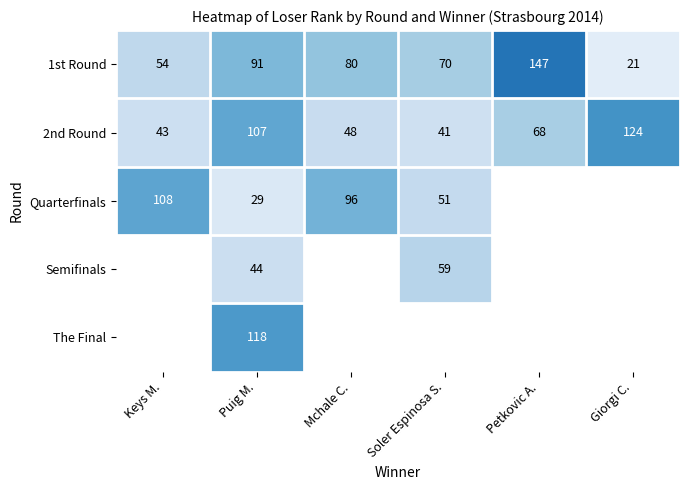

List the labels in order of 1st Round value, smallest first.

Giorgi C., Keys M., Soler Espinosa S., Mchale C., Puig M., Petkovic A.